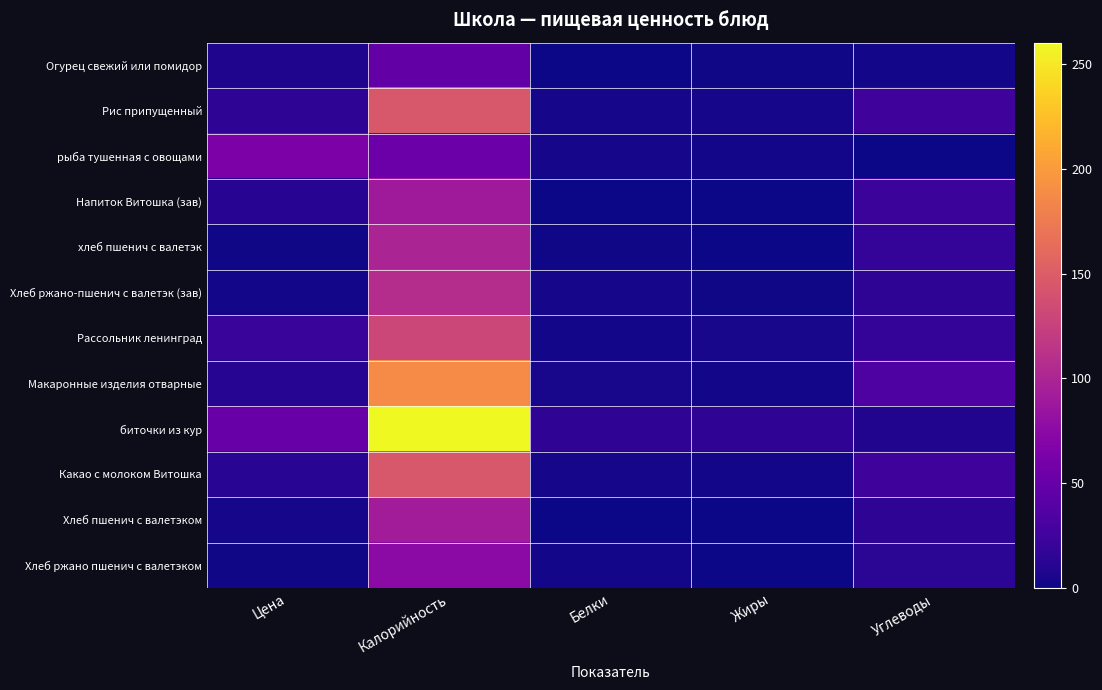

Reading left to right, transcribe all the data shown in this chart.

Огурец свежий или помидор: Цена=7.5	Калорийность=47.3	Белки=0.5	Жиры=1.6	Углеводы=2.1
Рис припущенный: Цена=15.0	Калорийность=145.0	Белки=4.0	Жиры=4.0	Углеводы=25.0
рыба тушенная с овощами: Цена=64.5	Калорийность=53.0	Белки=4.0	Жиры=3.0	Углеводы=0.0
Напиток Витошка (зав): Цена=11.5	Калорийность=90.0	Белки=0.0	Жиры=0.0	Углеводы=23.0
хлеб пшенич с валетэк: Цена=2.0	Калорийность=99.0	Белки=1.5	Жиры=0.0	Углеводы=18.7
Хлеб ржано-пшенич с валетэк (зав): Цена=2.5	Калорийность=107.0	Белки=3.7	Жиры=1.6	Углеводы=15.0
Рассольник ленинград: Цена=21.0	Калорийность=131.0	Белки=3.0	Жиры=5.0	Углеводы=18.0
Макаронные изделия отварные: Цена=10.8	Калорийность=189.0	Белки=5.0	Жиры=3.0	Углеводы=35.0
биточки из кур: Цена=51.0	Калорийность=260.2	Белки=15.9	Жиры=15.3	Углеводы=9.1
Какао с молоком Витошка: Цена=13.0	Калорийность=145.0	Белки=4.0	Жиры=3.0	Углеводы=25.0
Хлеб пшенич с валетэком: Цена=3.5	Калорийность=92.0	Белки=1.0	Жиры=0.0	Углеводы=15.0
Хлеб ржано пшенич с валетэком: Цена=2.0	Калорийность=75.0	Белки=3.0	Жиры=1.0	Углеводы=14.0